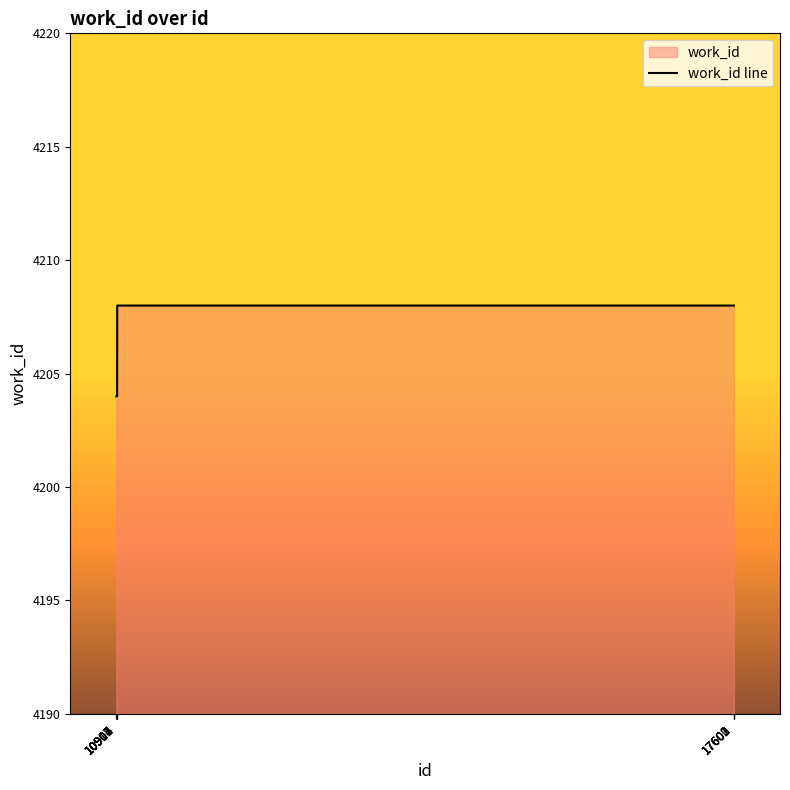

What is the value of the 8th point from the left?

4208